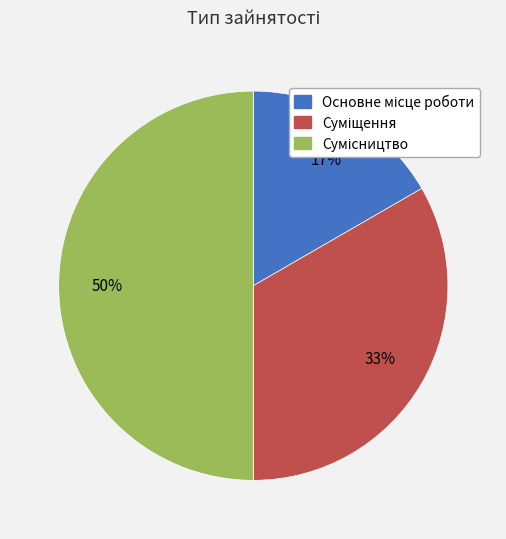

To the nearest percent, what is the average slice percentage?

33%